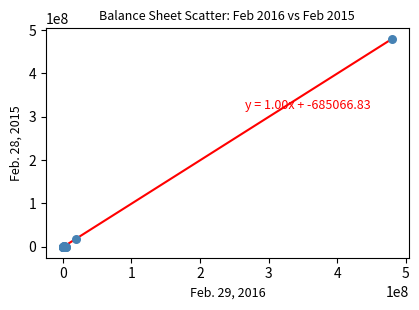

What Y value in the scatter plot is closest to 239749830?

19000000.0